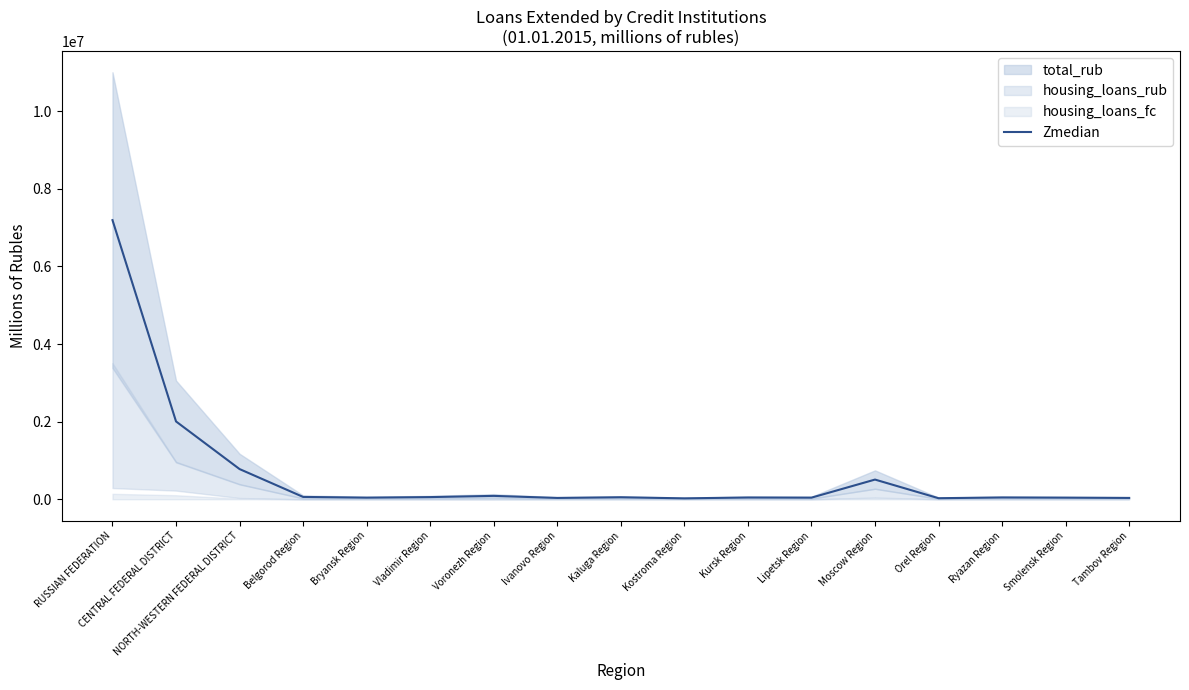

Where is the data nearest to the value 3609188?

CENTRAL FEDERAL DISTRICT